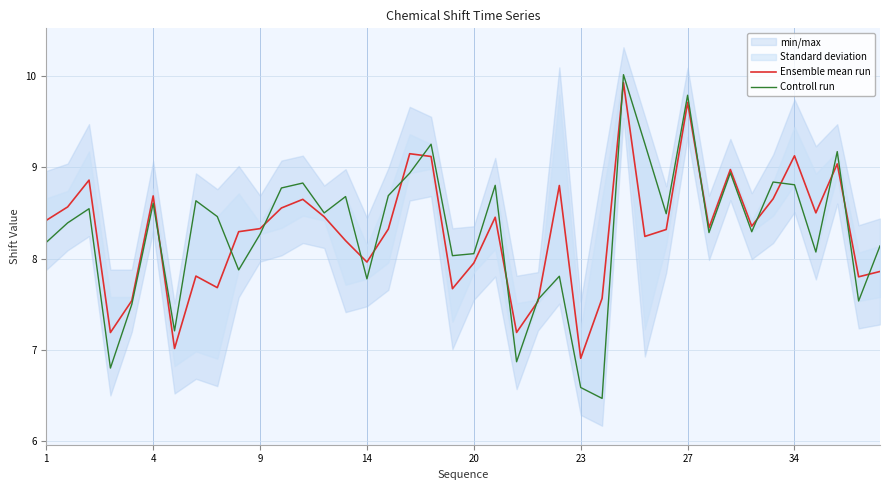

True or false: Ensemble mean run and Controll run cross at least once.

True